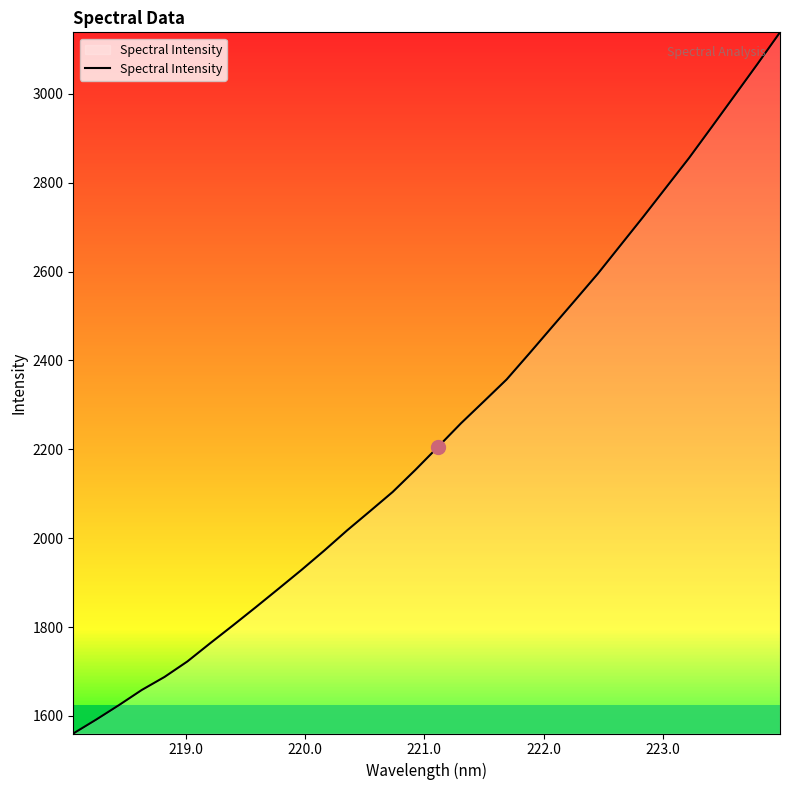

What is the maximum value shown in the chart?

3138.6